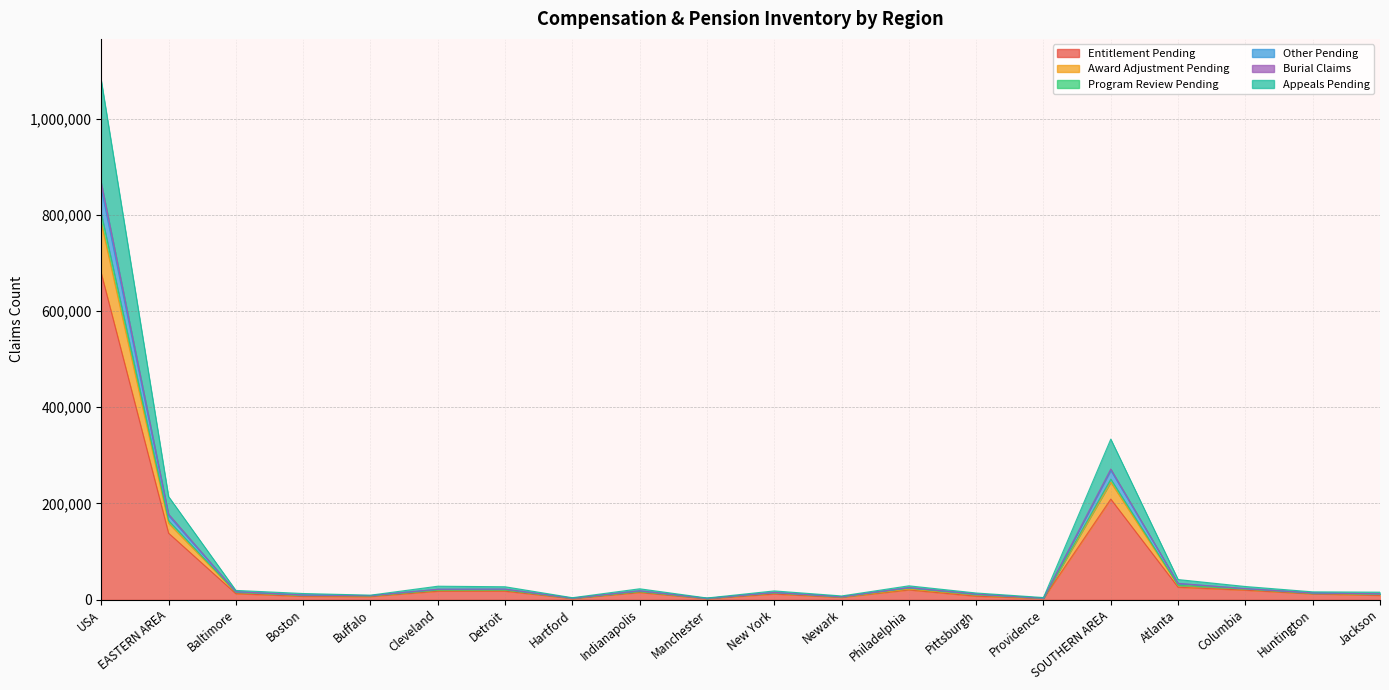

How many data points does each series have?

20